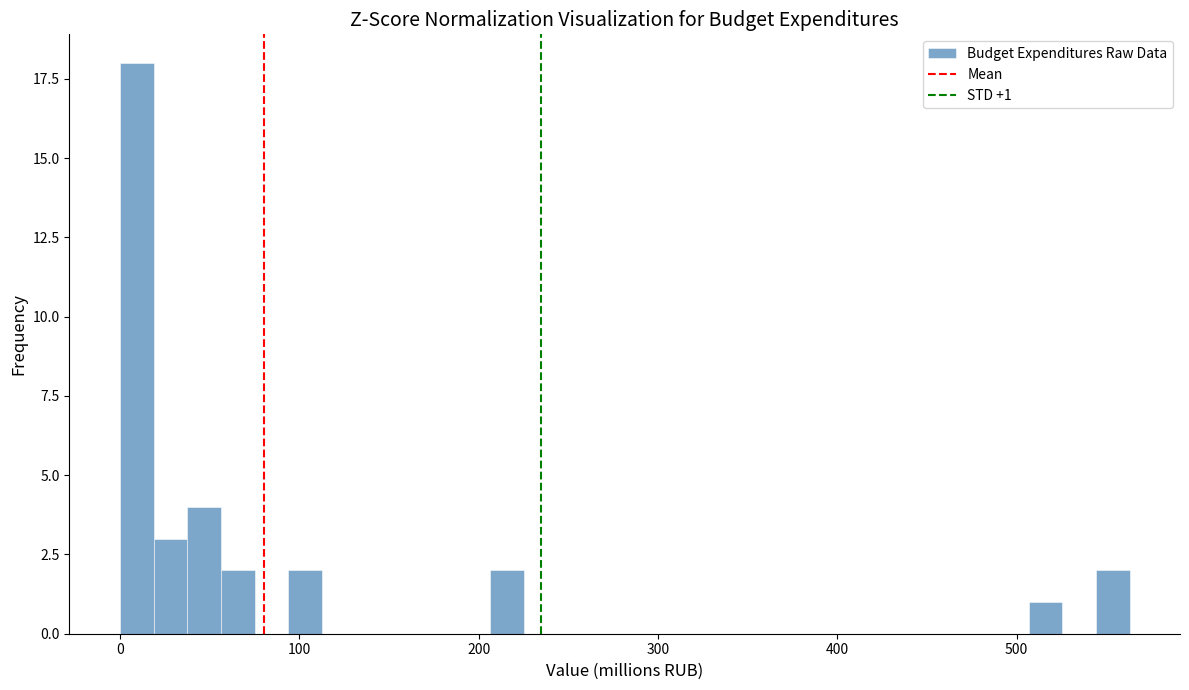

Read against the x-axis, roughly where is the centre of the tallest bar?

10